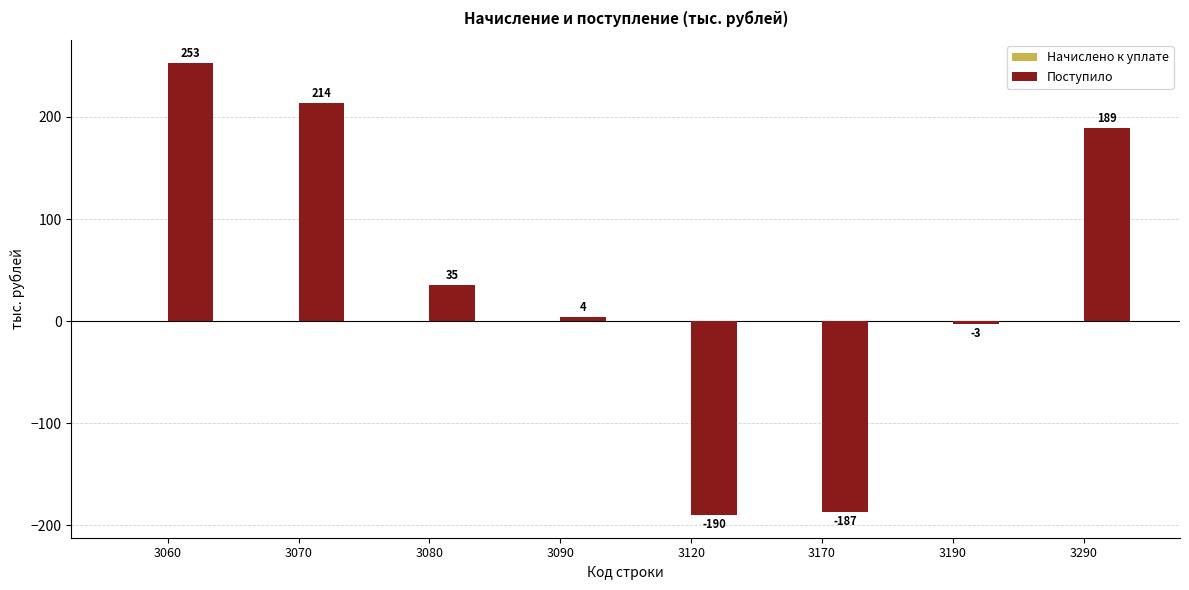

Are the bars grouped side by side (vs. stacked)?

No